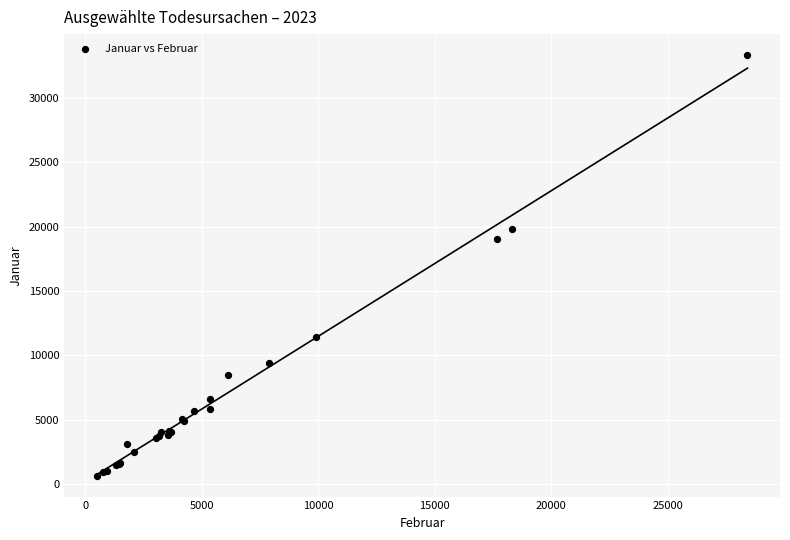

What Y value in the scatter plot is closest to 16999?

19073